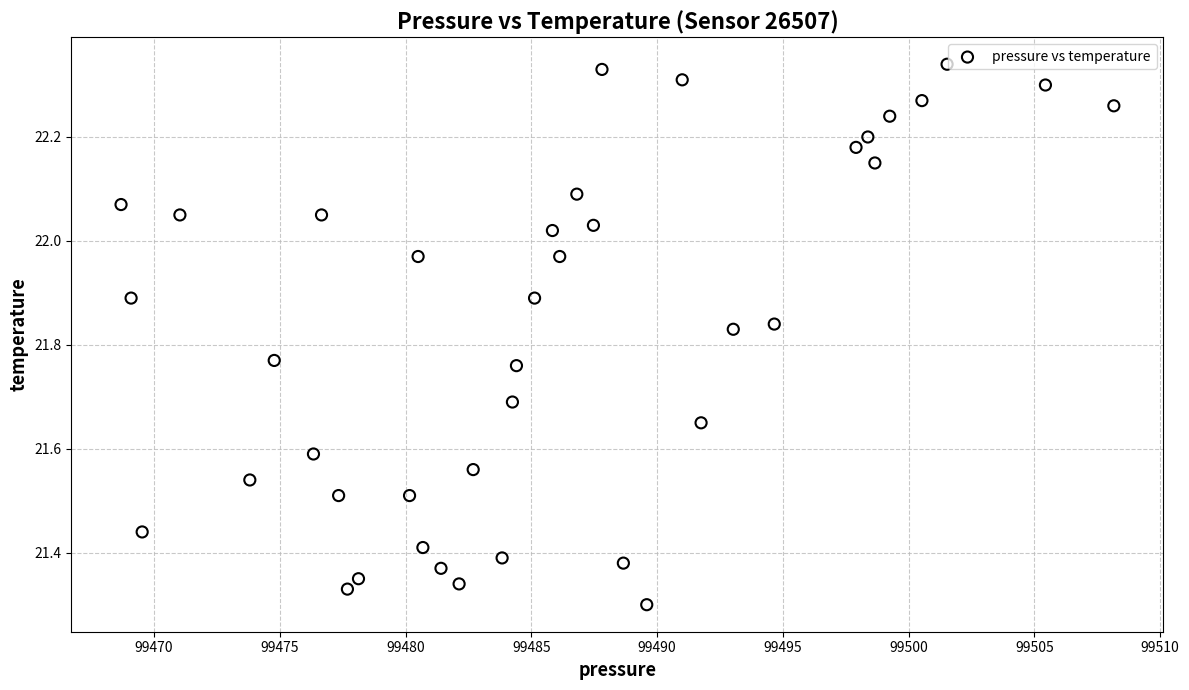

What is the range of X values (max minus min)?

39.5